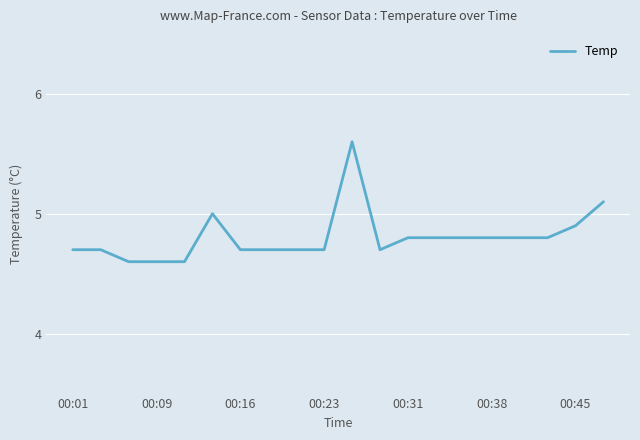

What is the maximum value shown in the chart?

5.6